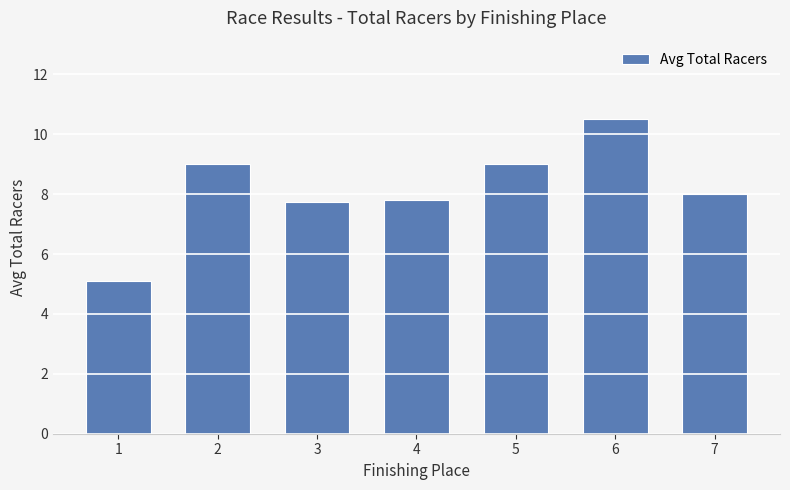

What is the value of the 1st bar from the left?

5.1